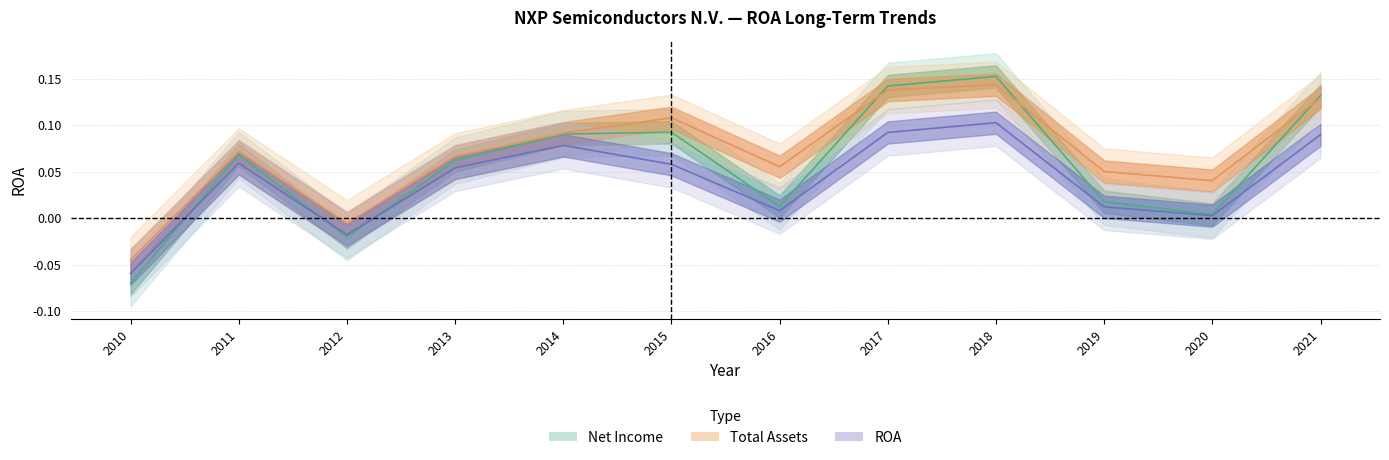

What is the difference between the maximum and minimum values in the Net Income series?

0.2